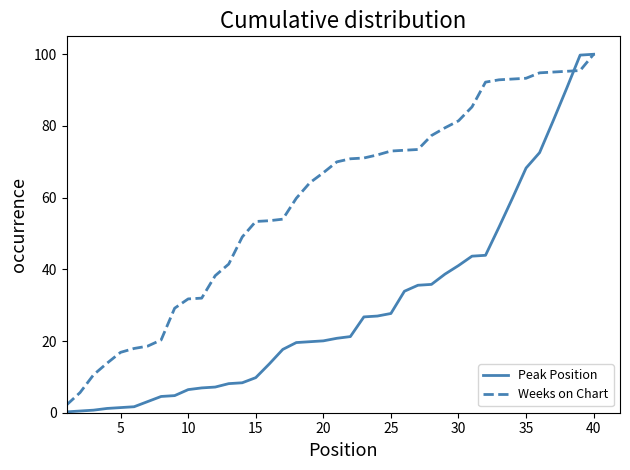

Which series has the widest spread of values?

Peak Position